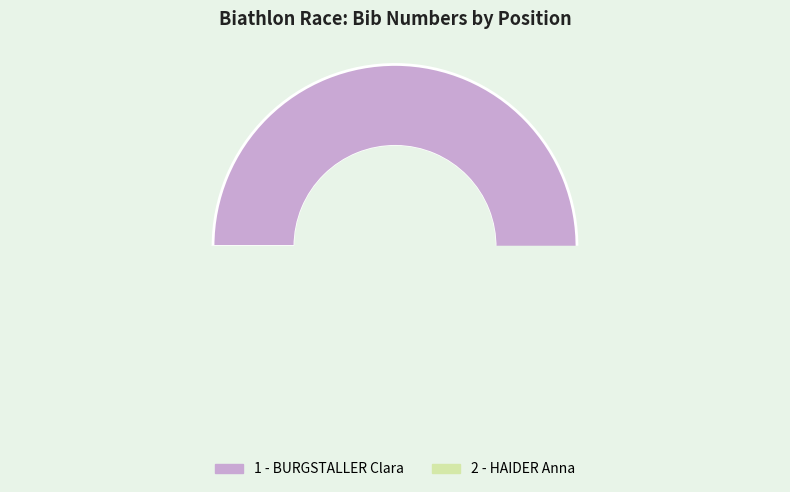

Is it true that 1 - BURGSTALLER Clara is 57% of the pie?

False